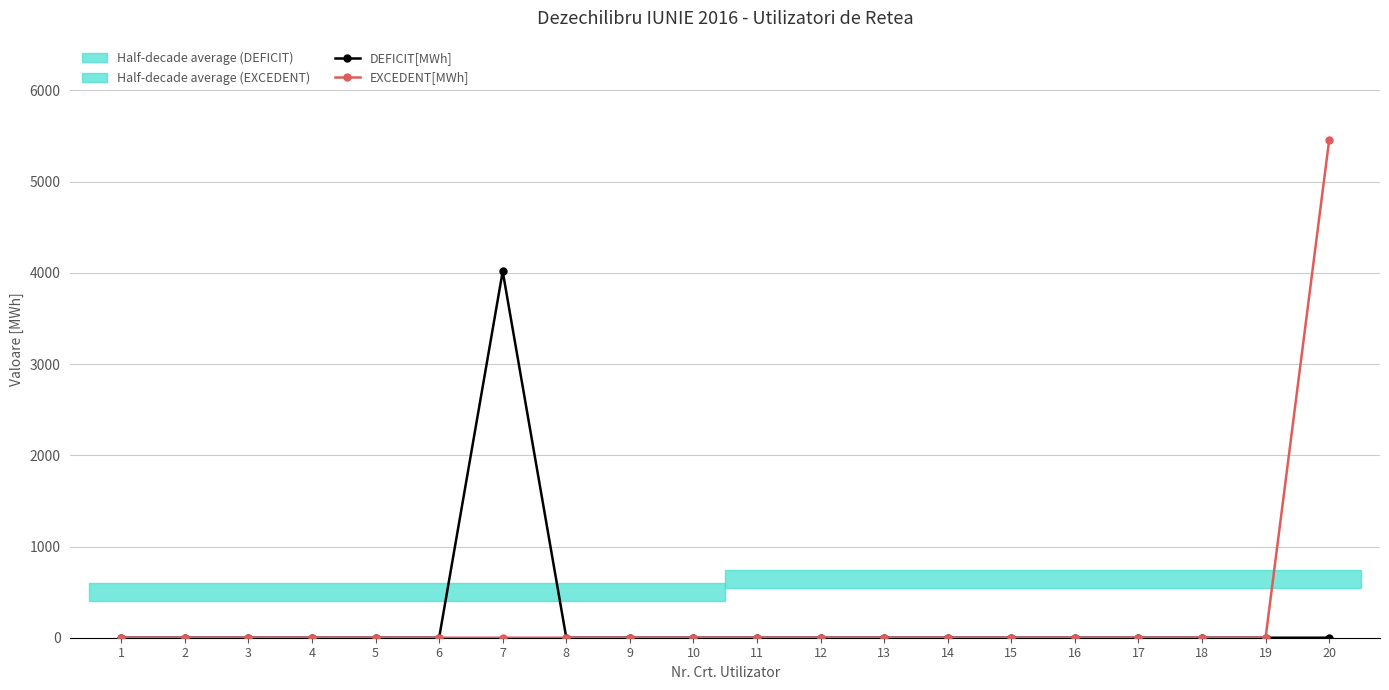

True or false: DEFICIT[MWh] and EXCEDENT[MWh] intersect in this chart.

False